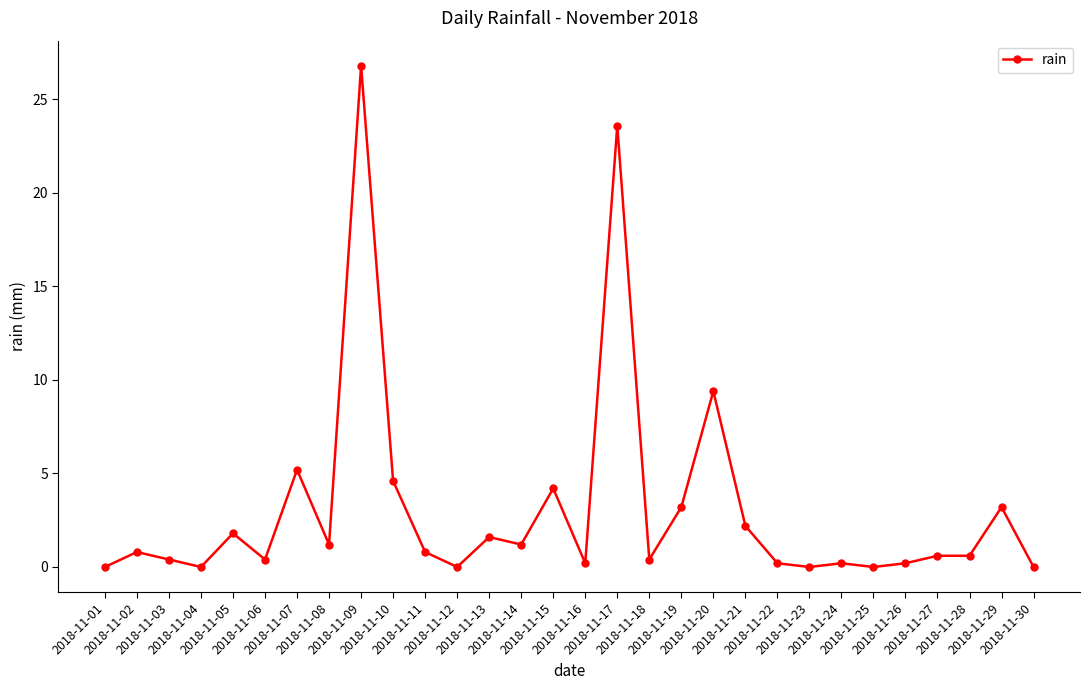

Reading left to right, what are all the values shown in this chart?

0.0	0.8	0.4	0.0	1.8	0.4	5.2	1.2	26.8	4.6	0.8	0.0	1.6	1.2	4.2	0.2	23.6	0.4	3.2	9.4	2.2	0.2	0.0	0.2	0.0	0.2	0.6	0.6	3.2	0.0